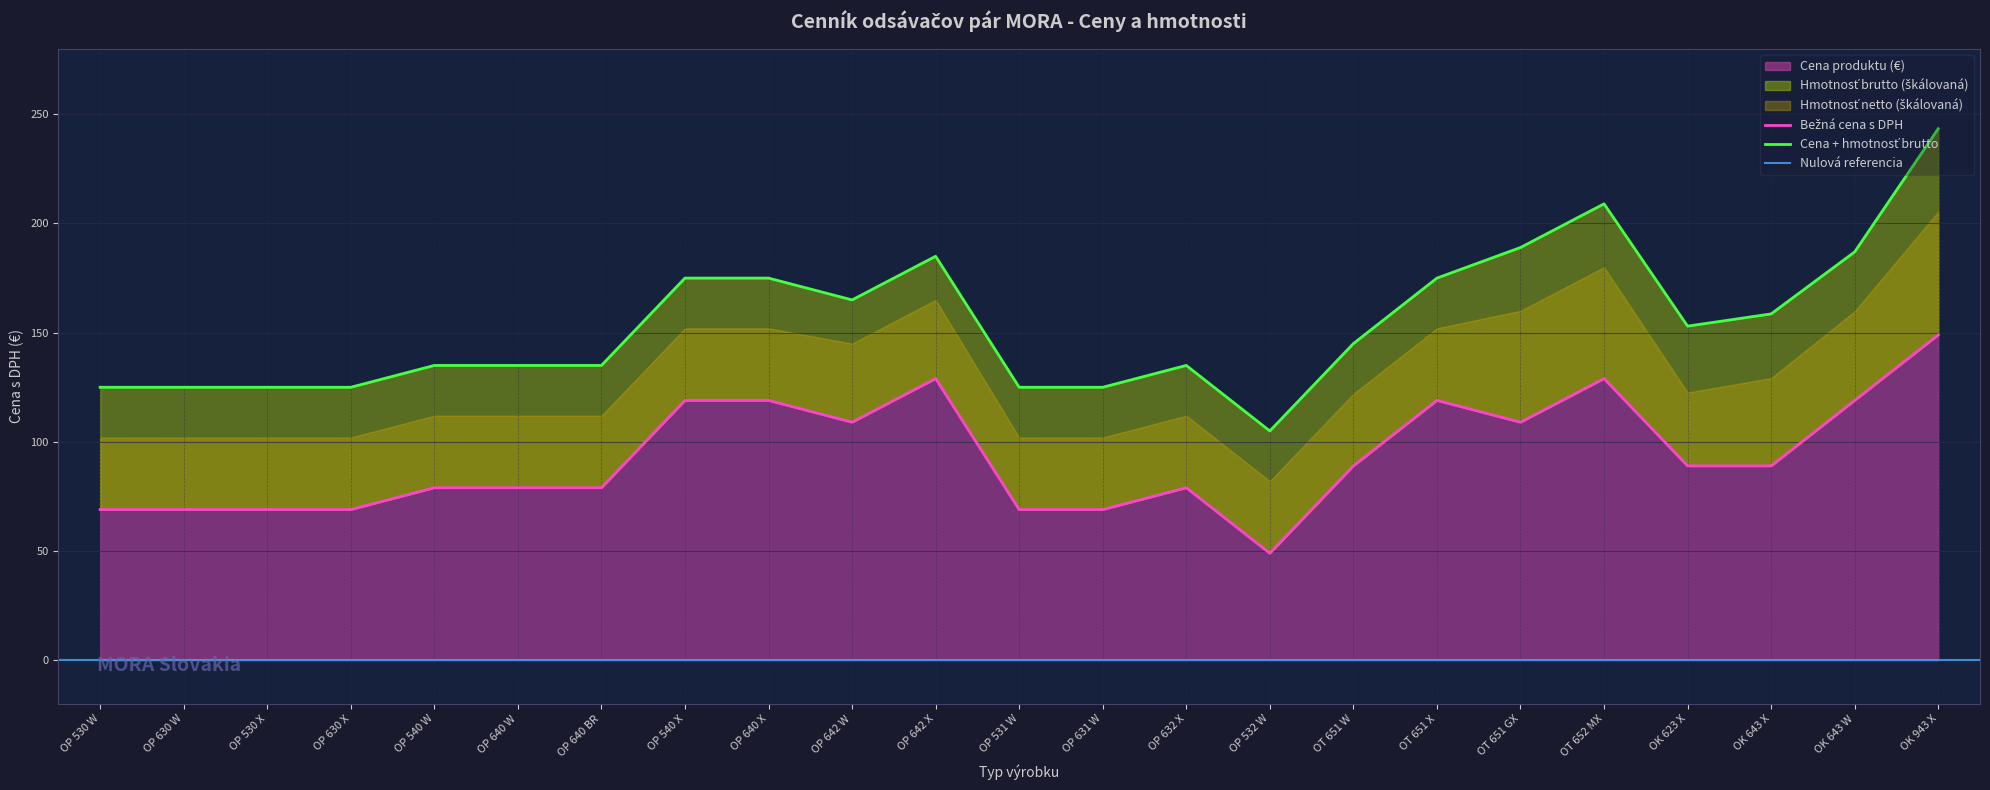

Reading right to left, transcribe all the data shown in this chart.

149	119	89	89	129	109	119	89	49	79	69	69	129	109	119	119	79	79	79	69	69	69	69